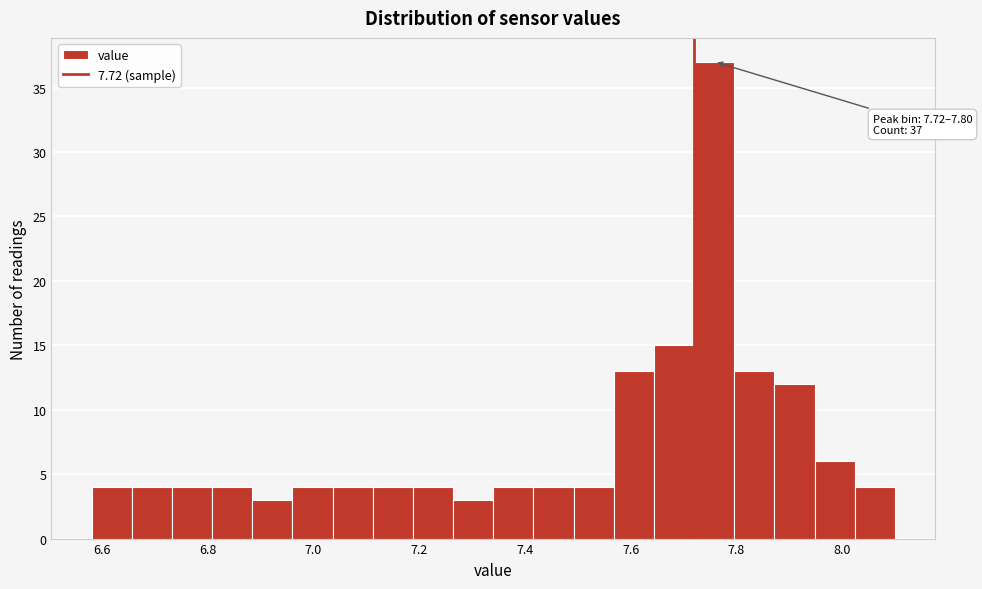

Around what value on the x-axis is the tallest bar? Give the approximate position of its centre, as read against the axis.

7.76